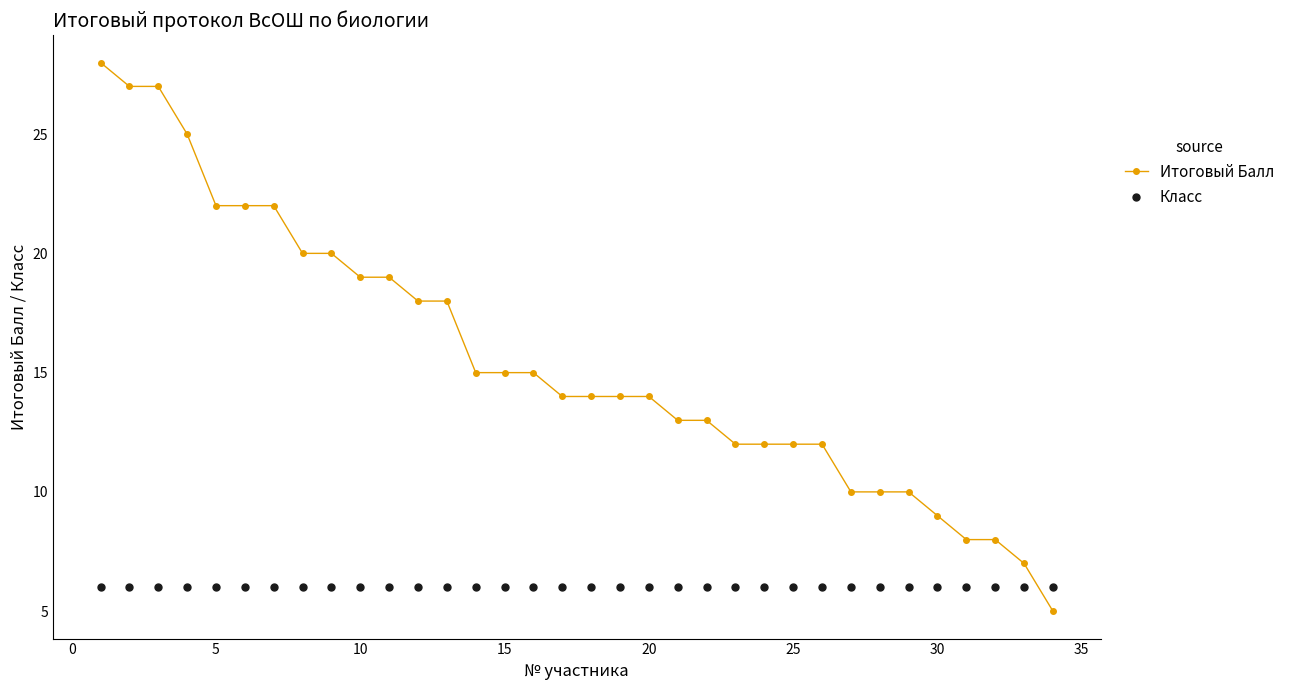

What is the minimum value for Итоговый Балл?

5